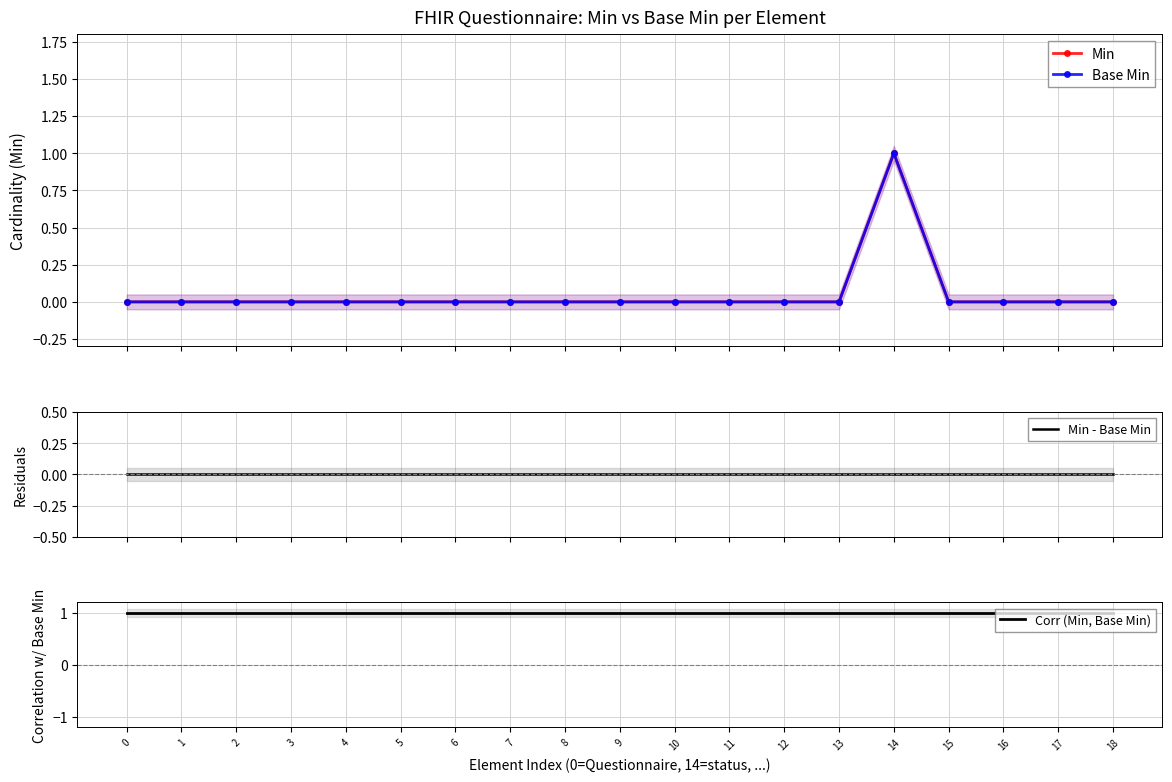

What is the spread (max minus min) of values at 8?

1.0